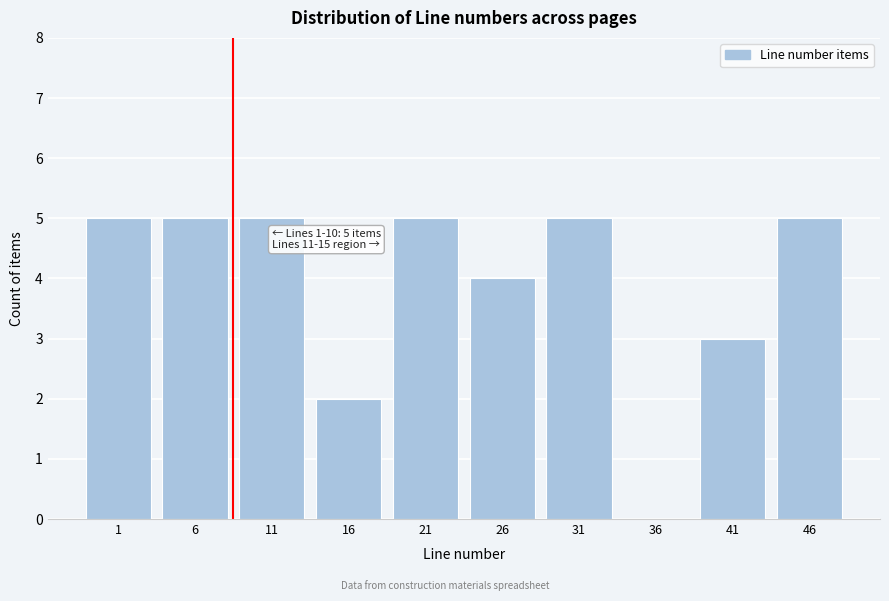

Reading left to right, transcribe all the data shown in this chart.

1=5	6=5	11=5	16=2	21=5	26=4	31=5	36=0	41=3	46=5